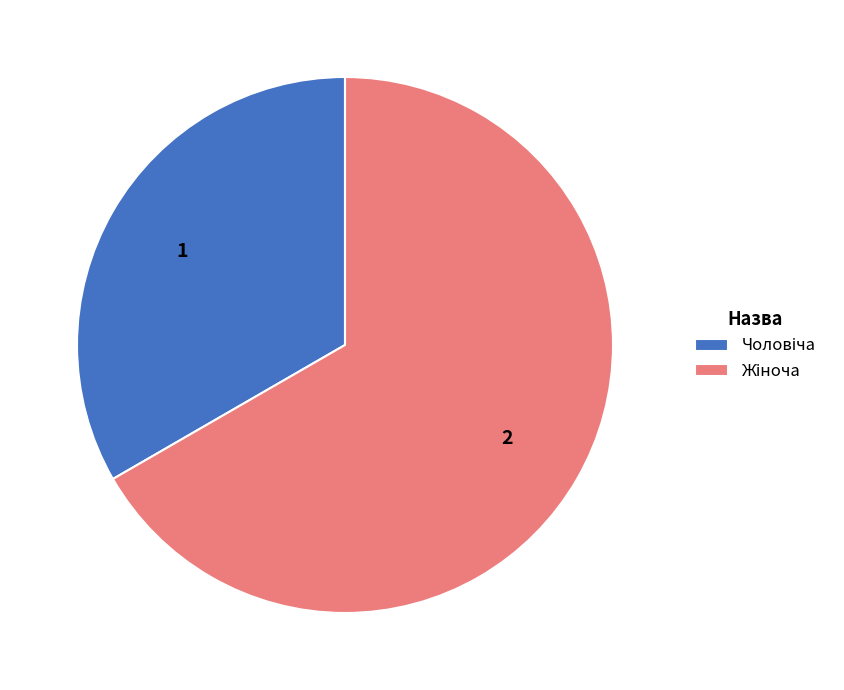

To the nearest percent, what is the average slice percentage?

50%